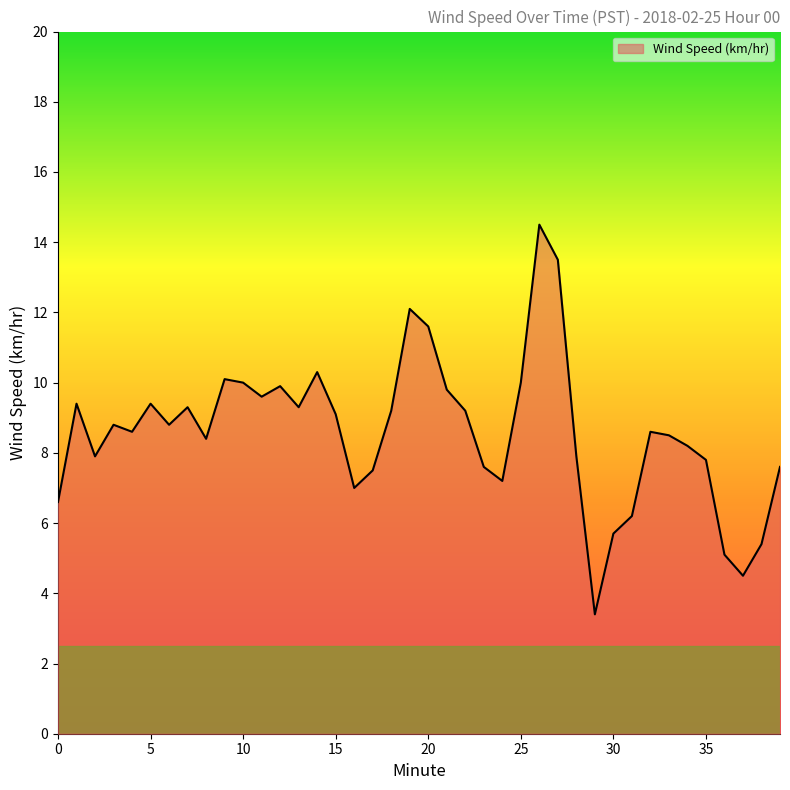

What is the maximum value shown in the chart?

14.5